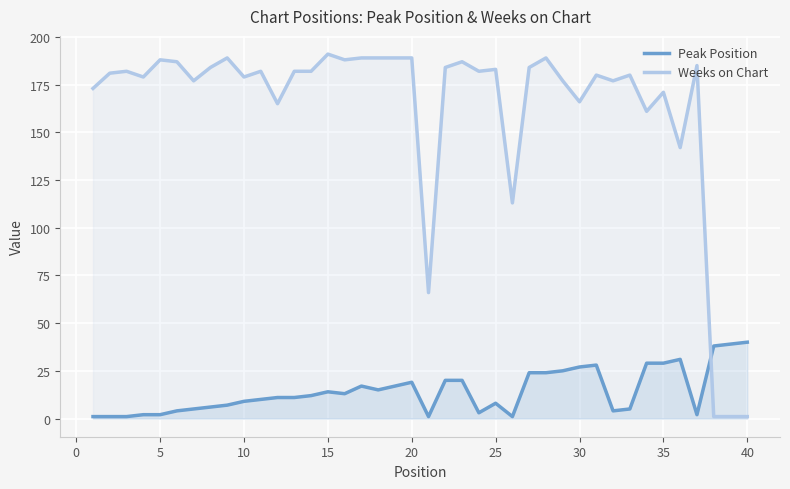

Reading left to right, what are all the values shown in this chart?

Peak Position: 1	1	1	2	2	4	5	6	7	9	10	11	11	12	14	13	17	15	17	19	1	20	20	3	8	1	24	24	25	27	28	4	5	29	29	31	2	38	39	40
Weeks on Chart: 173	181	182	179	188	187	177	184	189	179	182	165	182	182	191	188	189	189	189	189	66	184	187	182	183	113	184	189	177	166	180	177	180	161	171	142	185	1	1	1